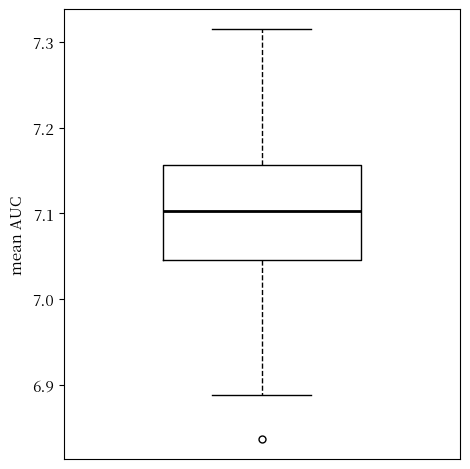

Read this box plot against the y-axis: the position of the median line, the range covered by the box, and the ends of both whiskers. The values are not printed on the chart, so give them approximately, as read against the axis.

median 7.10, box 7.05 to 7.16, whiskers 6.89 to 7.31